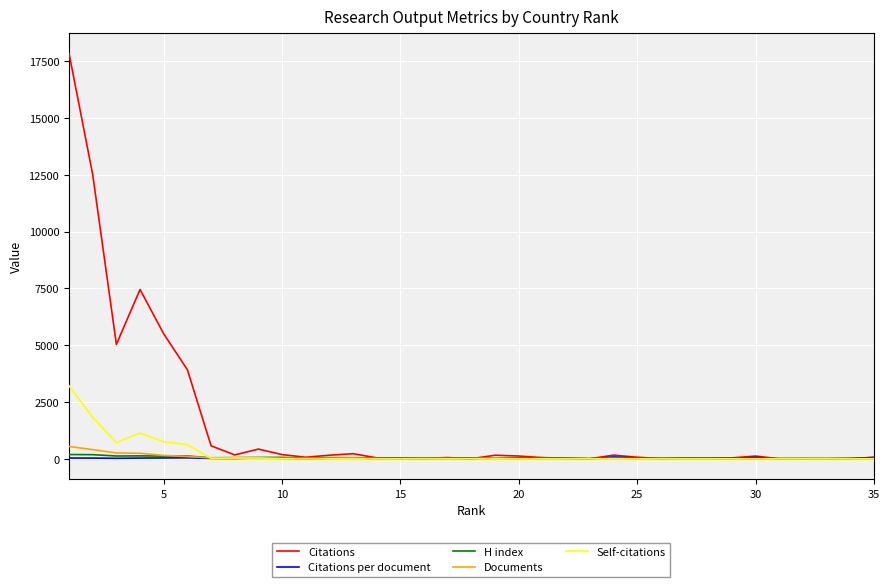

Which series has the largest range (max minus min)?

Citations